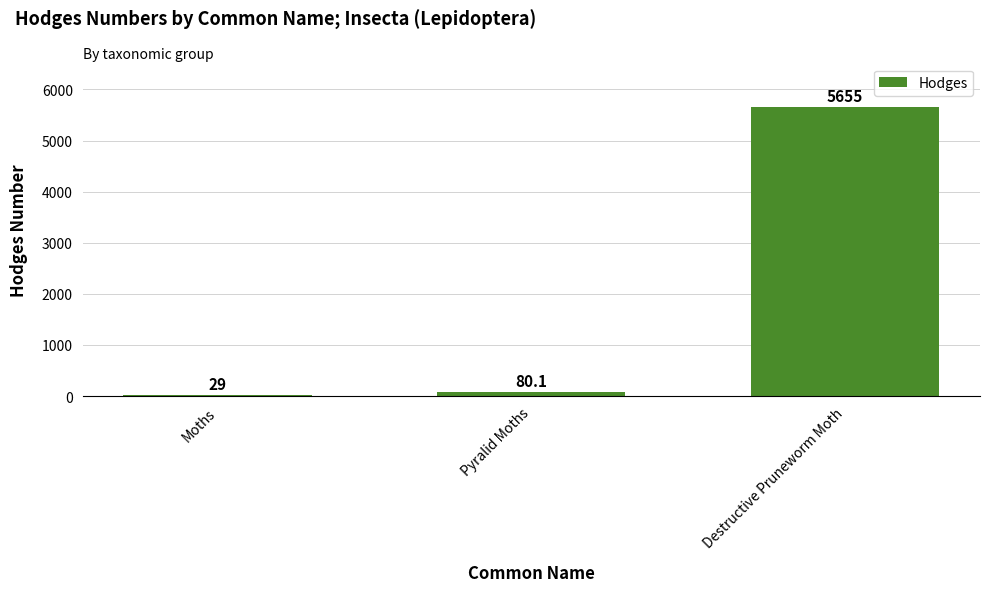

Between Pyralid Moths and Destructive Pruneworm Moth, which is larger?

Destructive Pruneworm Moth